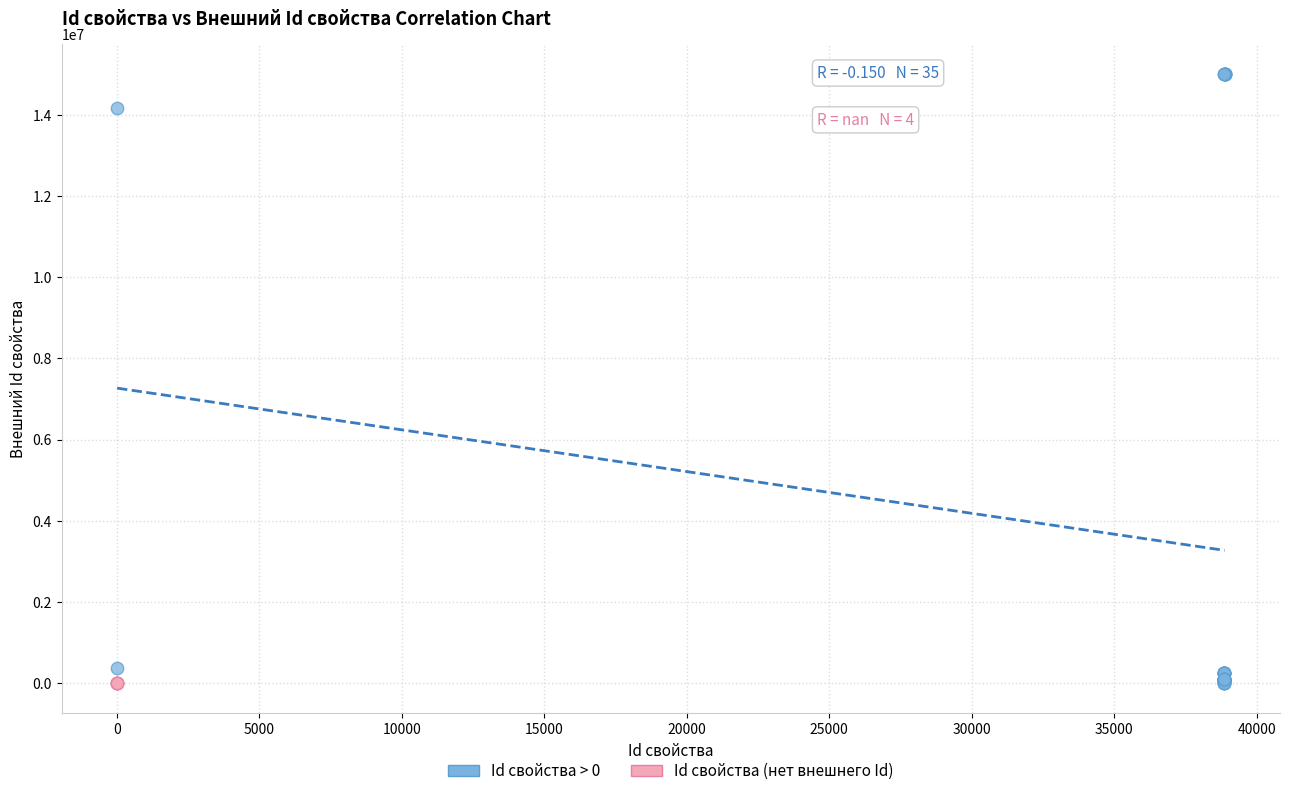

Which series reaches the maximum Y coordinate?

Id свойства > 0